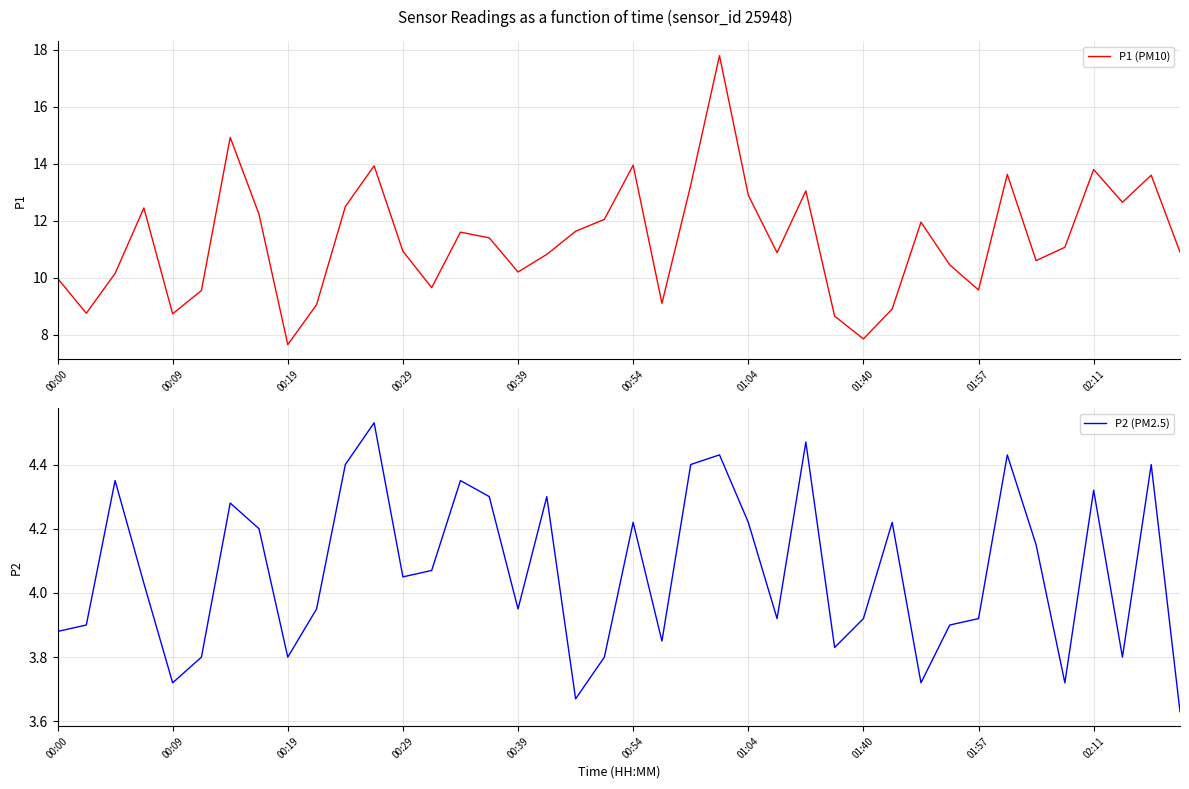

List the series in order of their peak value, highest first.

P1 (PM10), P2 (PM2.5)